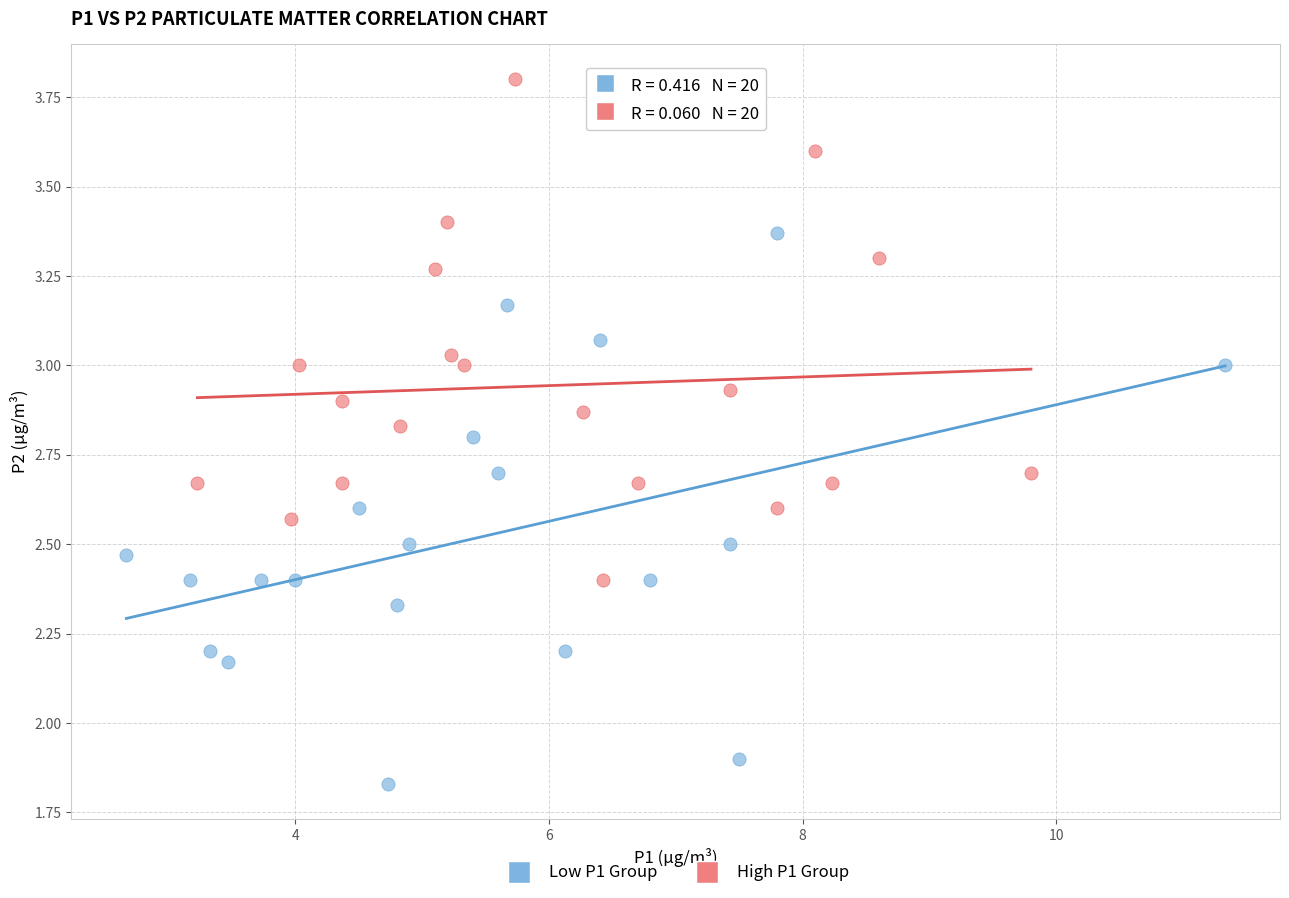

Which series has the largest Y range (max minus min)?

Low P1 Group